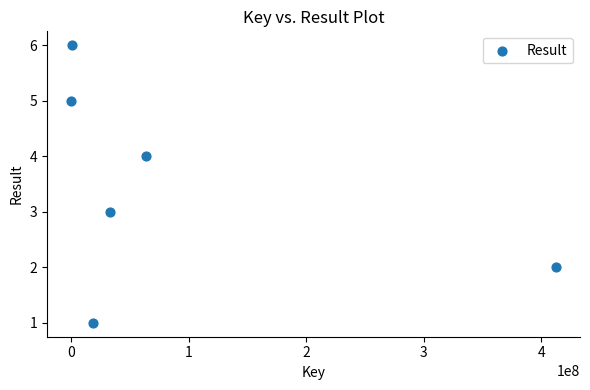

What is the average Y value?

4